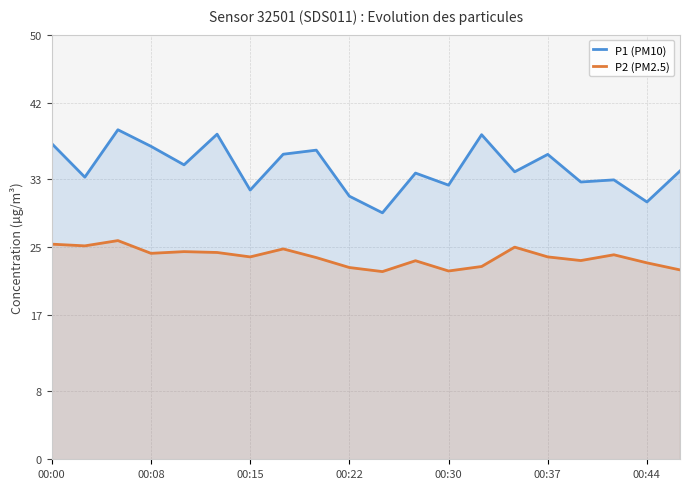

True or false: P2 (PM2.5) and P1 (PM10) cross at least once.

False